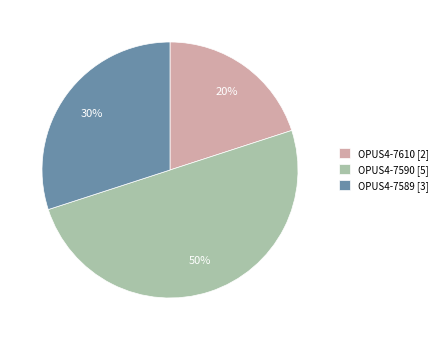

Count the number of slices in the pie.

3